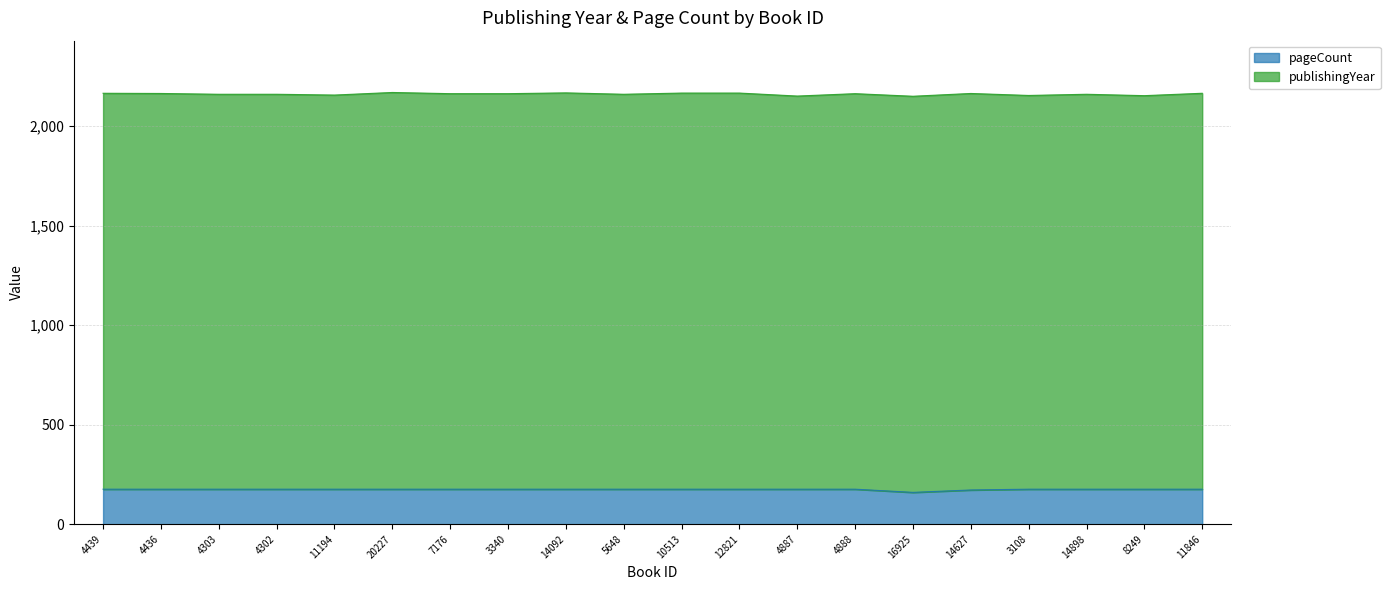

What is the ratio of the value at 4439 to the value at 4887?

1.0